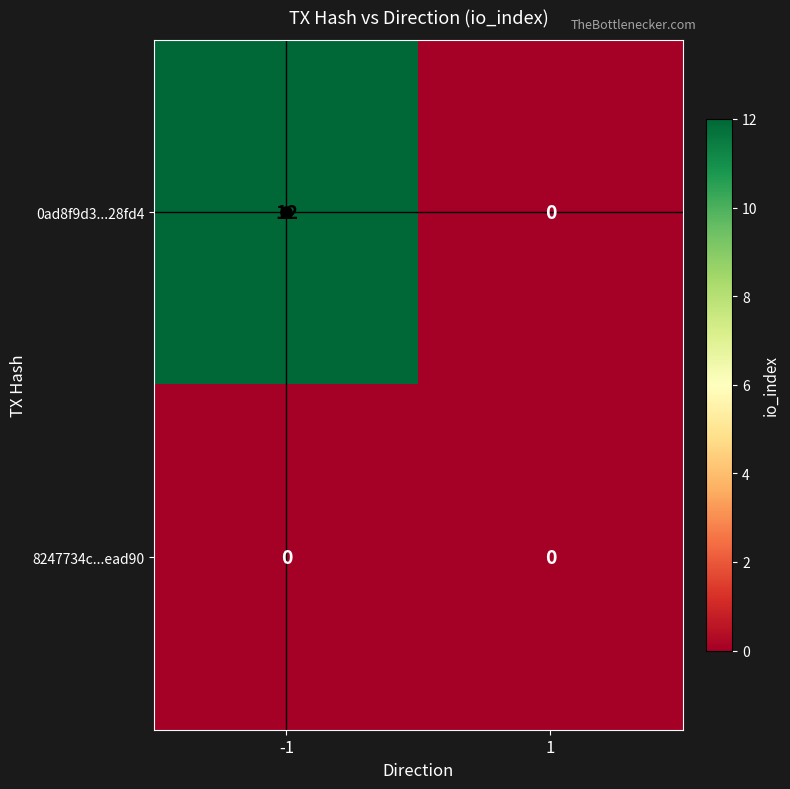

What is the sum of all 0ad8f9d3...28fd4 values?

12